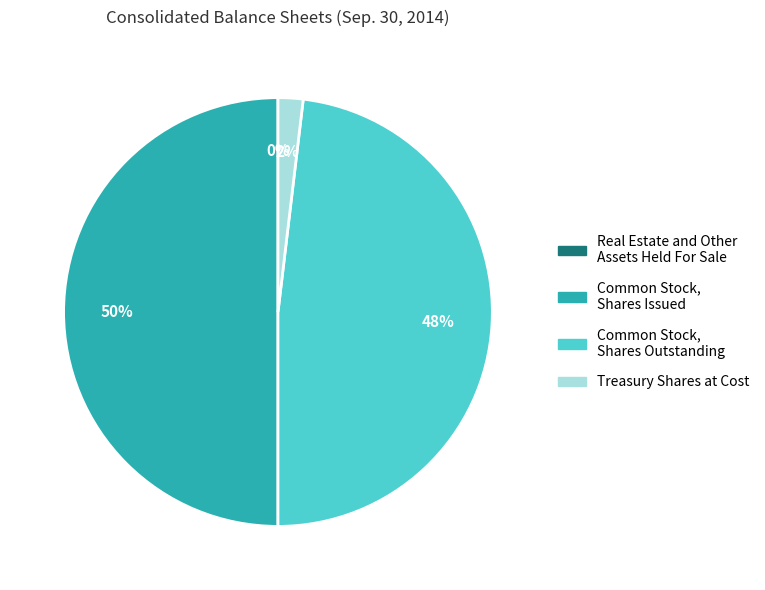

What percentage is the Treasury Shares at Cost slice, to the nearest percent?

2%